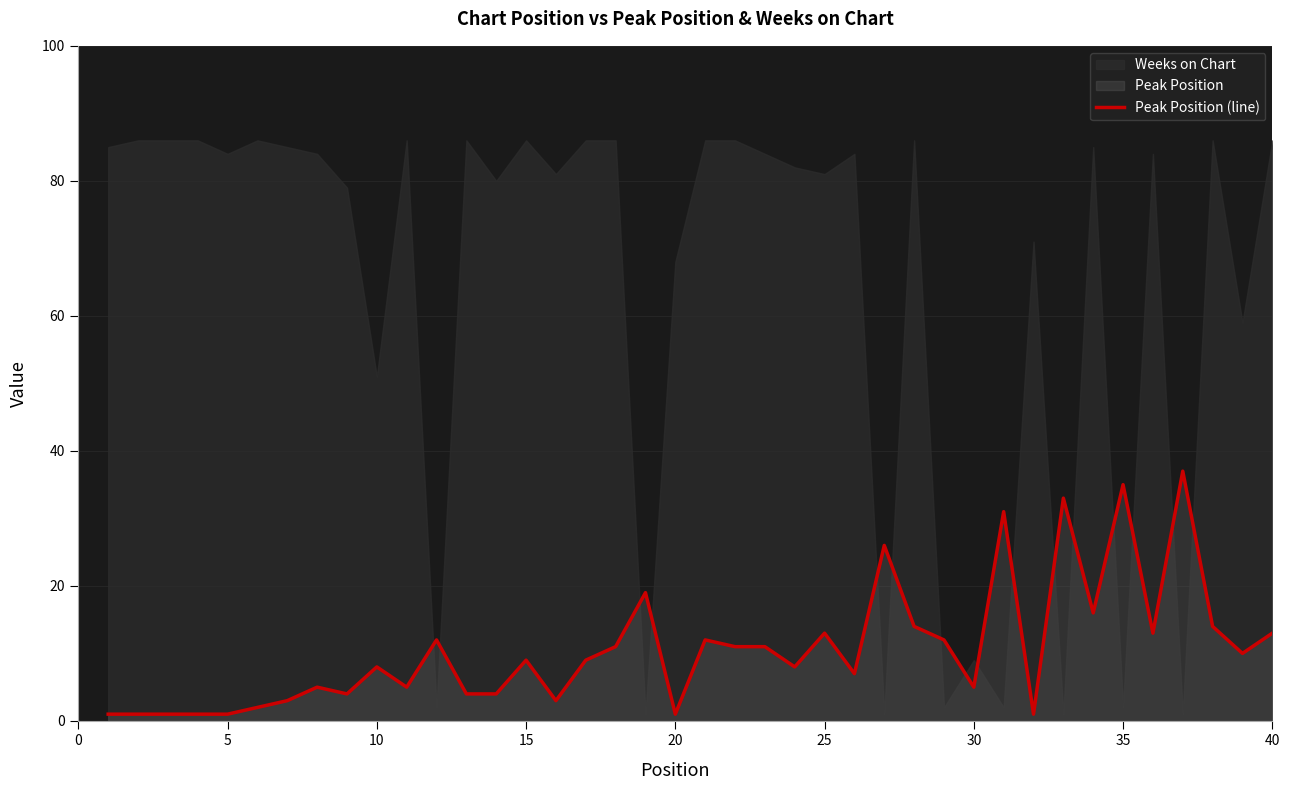

Is it true that Peak Position (line) equals 5 at 30?

True